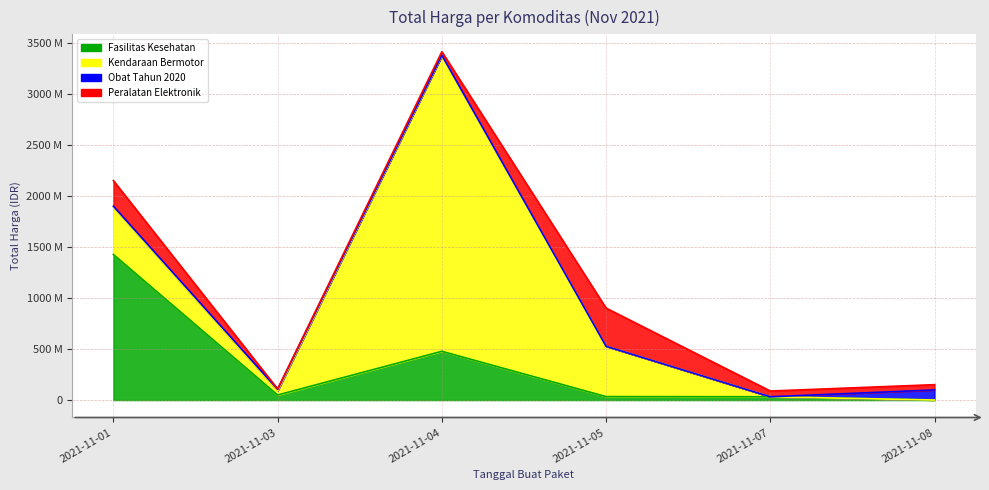

What is the total value across all series at 2021-11-07?

88672000